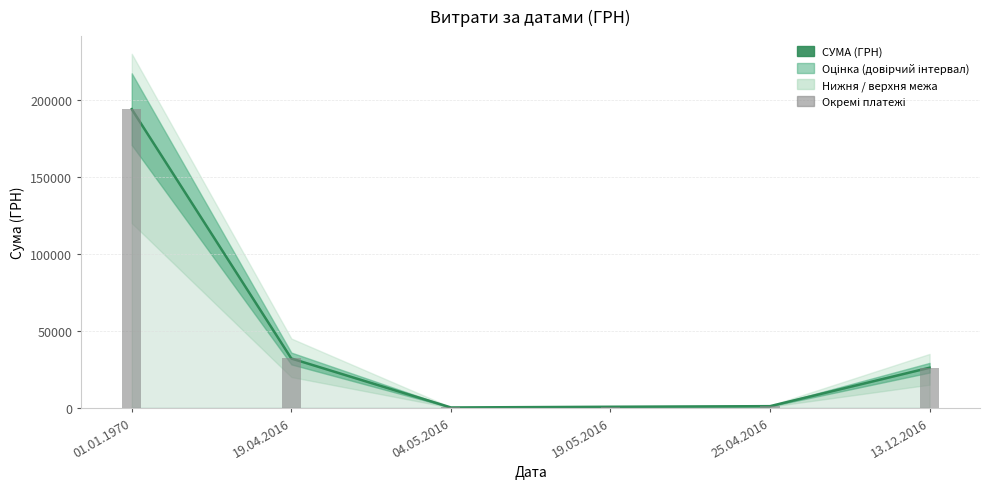

What is the value of the СУМА (ГРН) bar at the 5th from the left?

1050.0